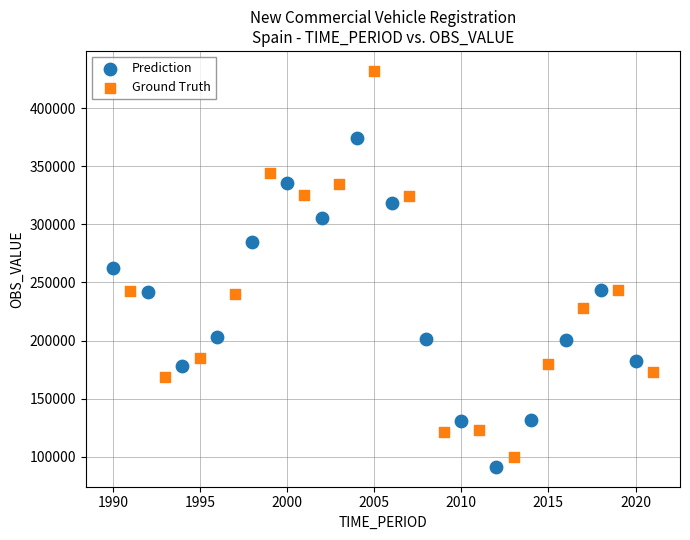

Which series has the largest Y range (max minus min)?

Ground Truth